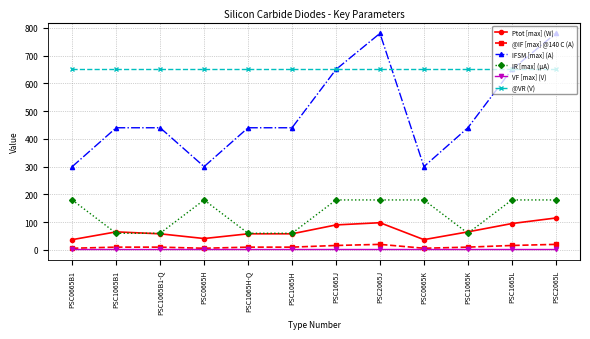

What are all the series names shown in the legend?

Ptot [max] (W), @IF [max] @140 C (A), IFSM [max] (A), IR [max] (µA), VF [max] (V), @VR (V)